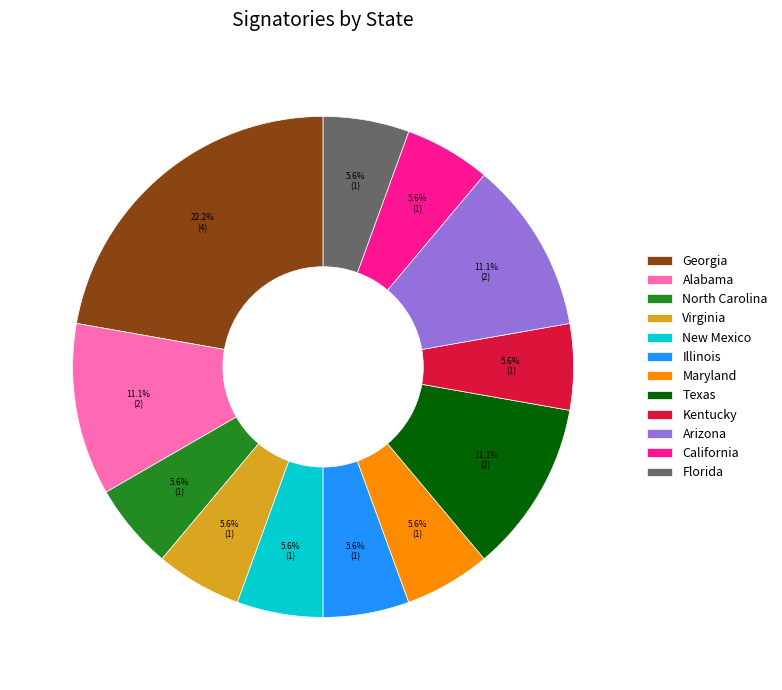

Does any single category account for the majority?

No